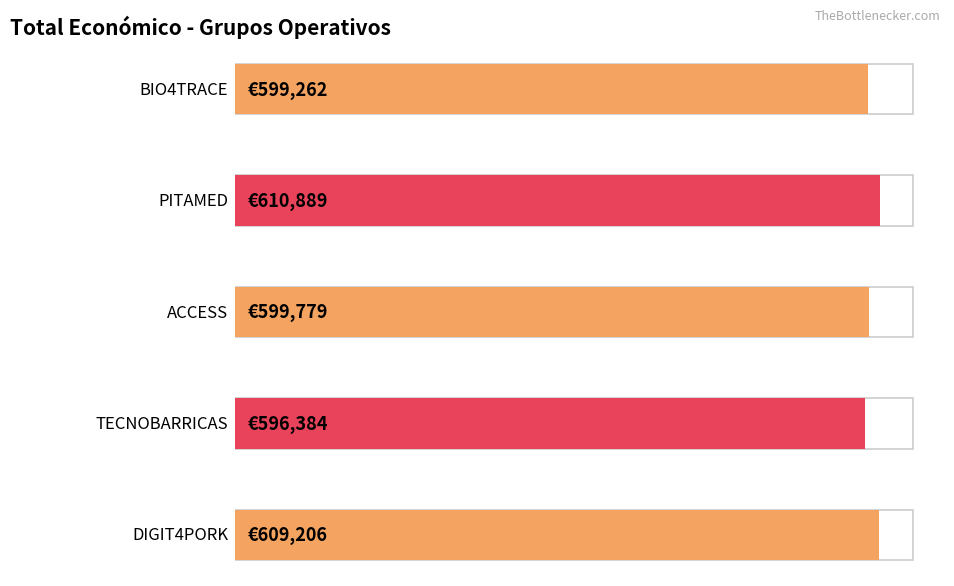

How many data points are less than 599779?

2